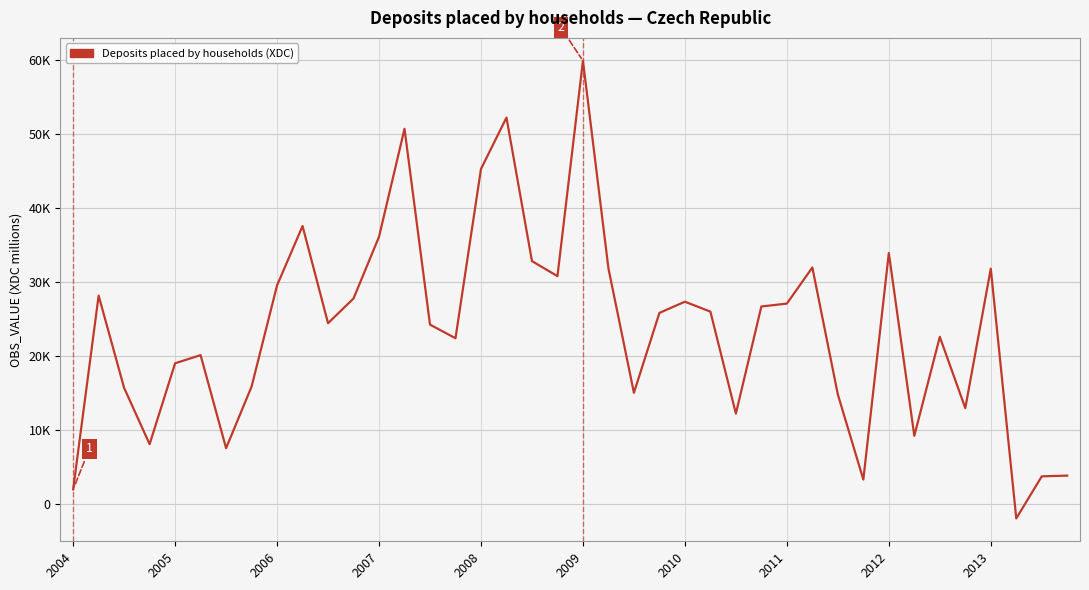

Is this an area chart (filled region under the line)?

No